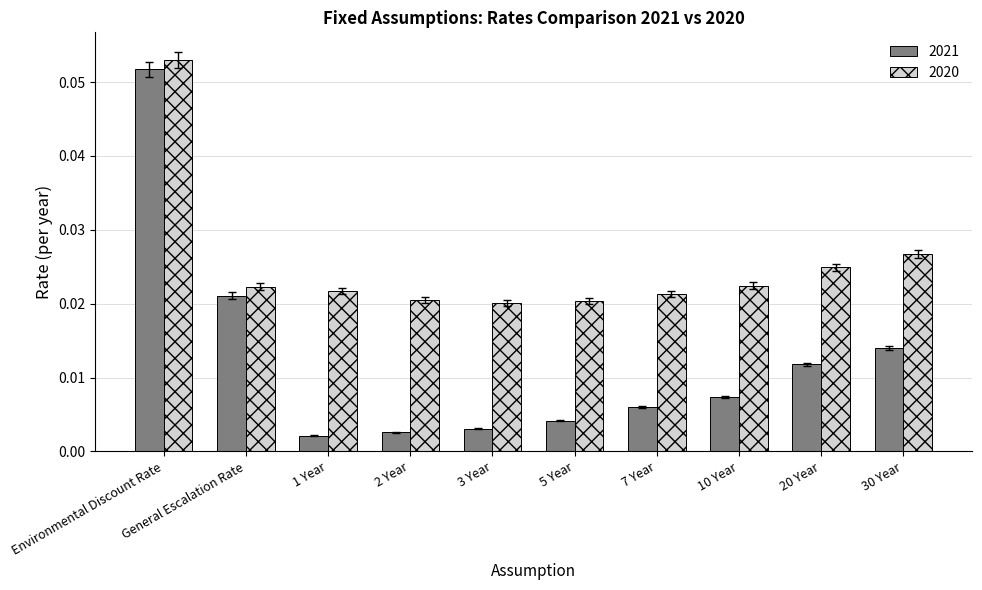

At how many categories does at least one series exceed 0?

10